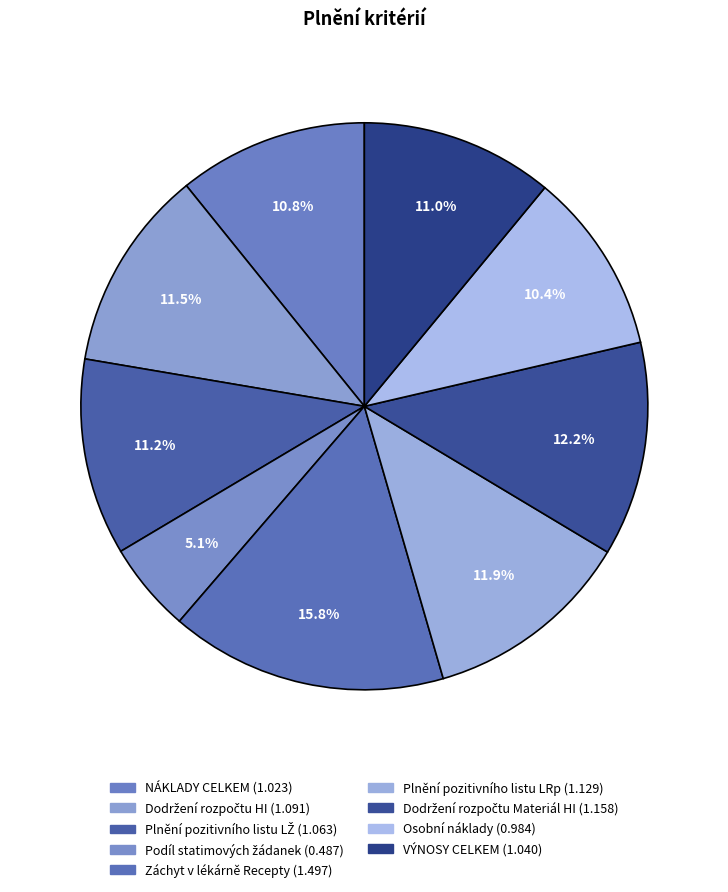

To the nearest percent, what is the difference between the Podíl statimových žádanek and Dodržení rozpočtu HI slice percentages?

6%